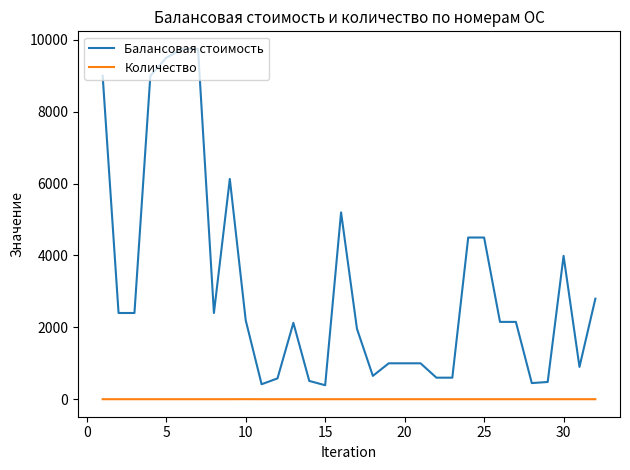

True or false: Балансовая стоимость and Количество cross at least once.

False